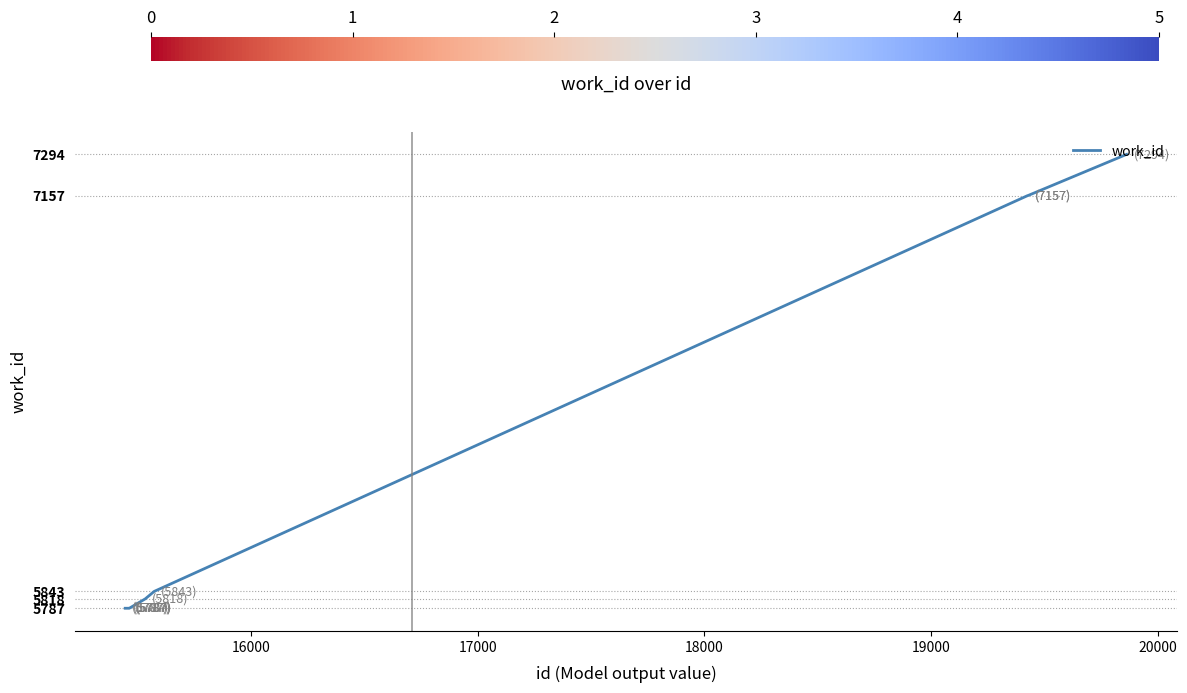

What is the minimum value shown in the chart?

5787